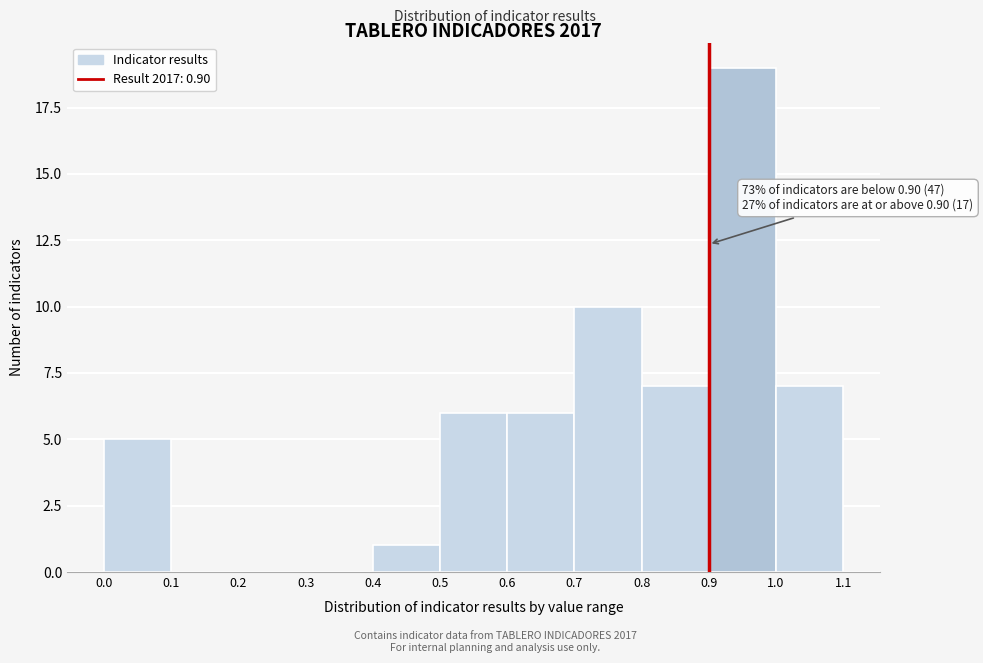

Which range on the x-axis has the tallest bar?

0.9 to 1.0